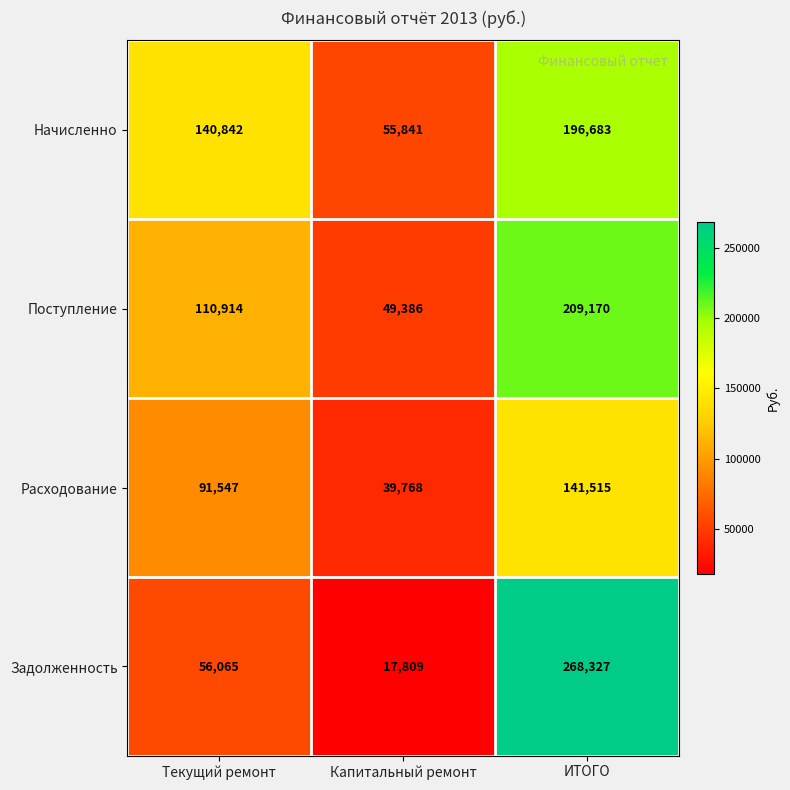

What is the sum of the Поступление values at ИТОГО and Капитальный ремонт?

258556